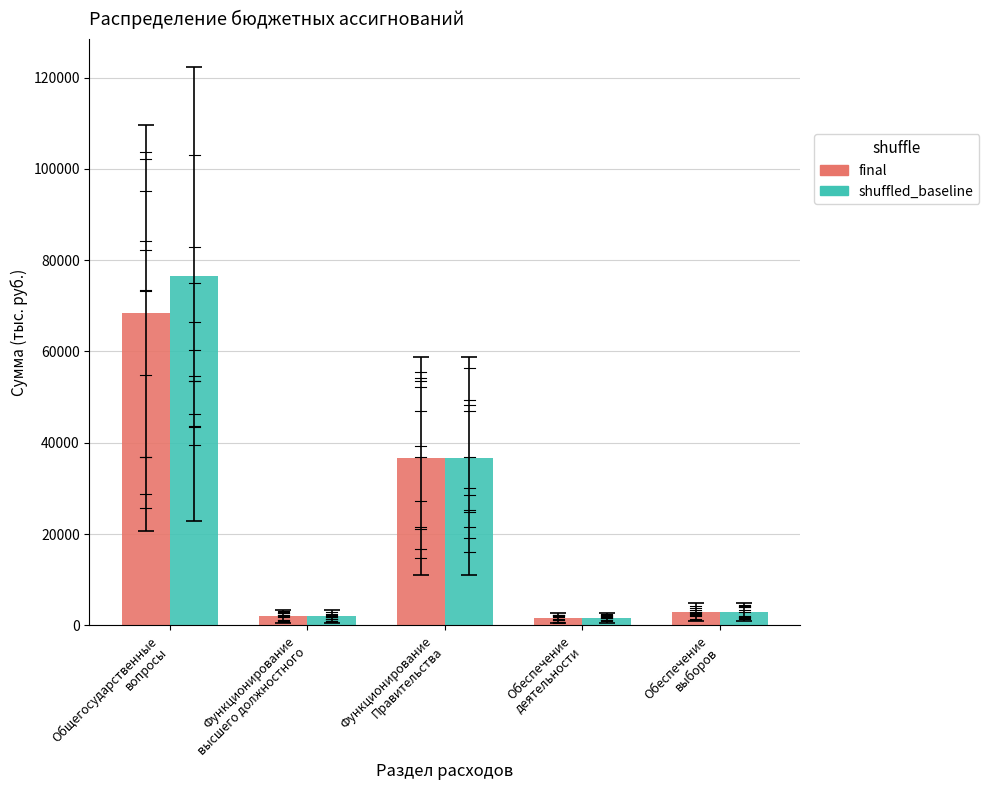

How many data points in final are less than 3000?

2